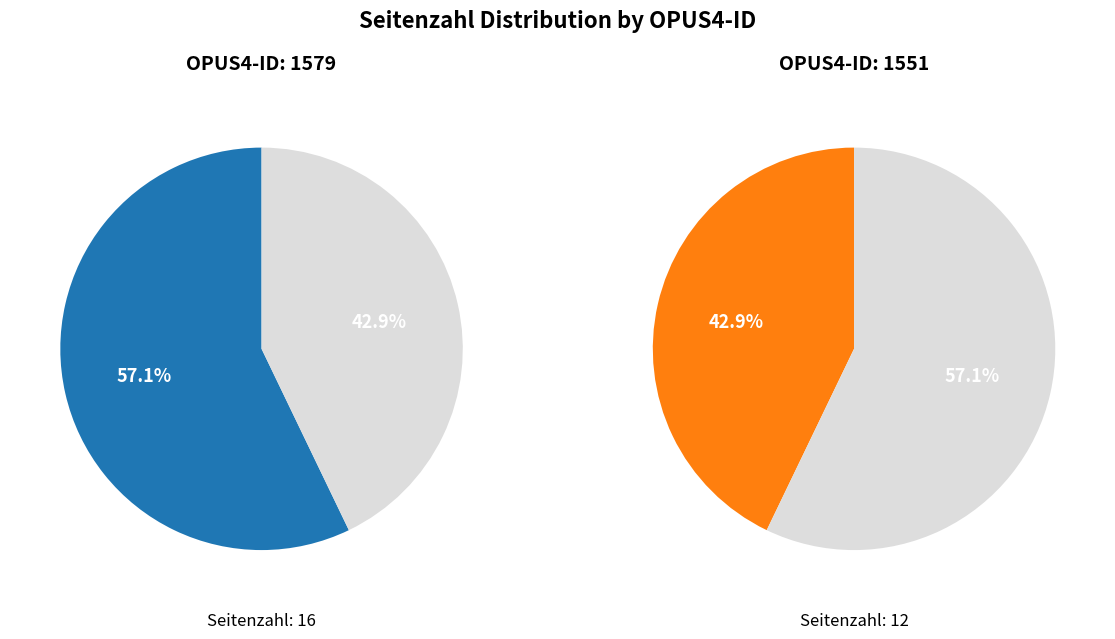

What is the majority slice?

1579